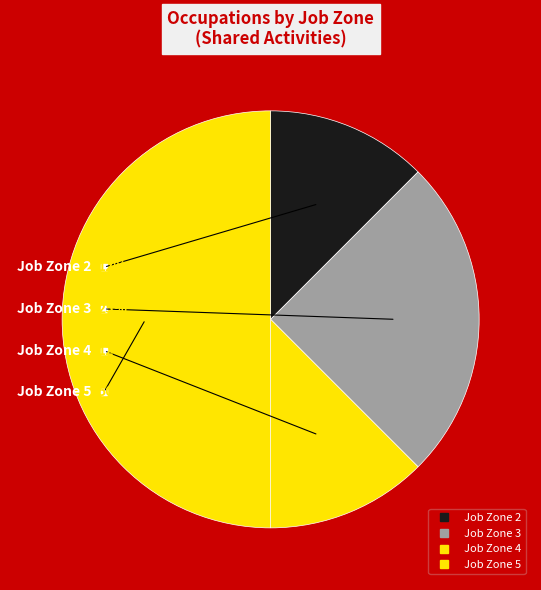

Count the number of slices in the pie.

4